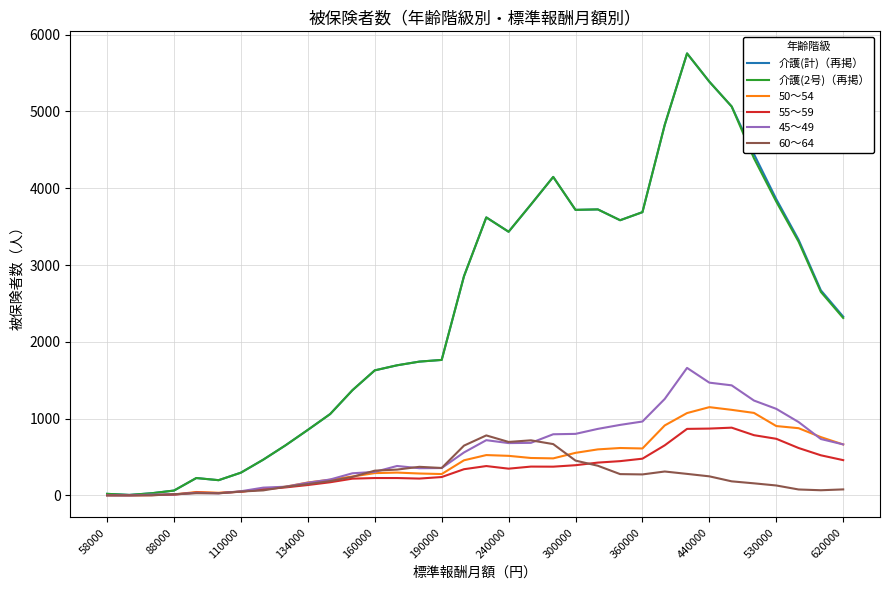

What is the greatest value displayed?

5755